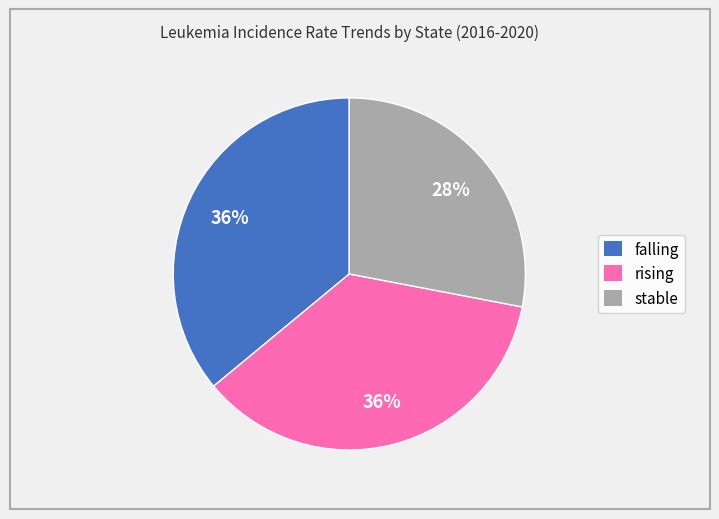

Count the number of slices in the pie.

3